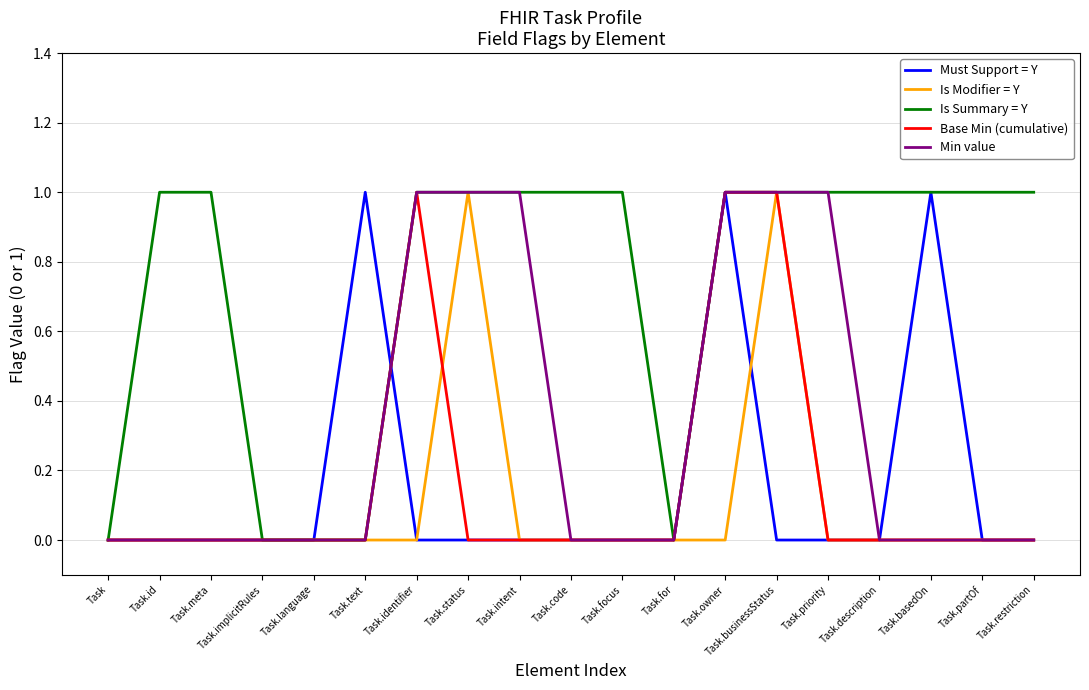

The value of Base Min (cumulative) at Task.implicitRules is 0. True or false?

True